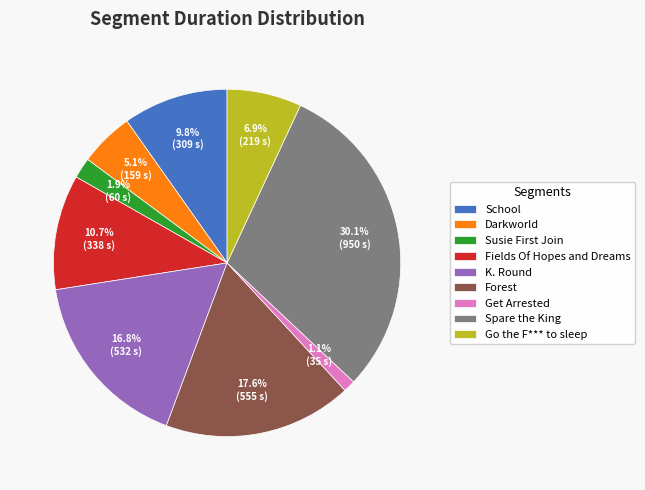

How many segments does this pie chart have?

9